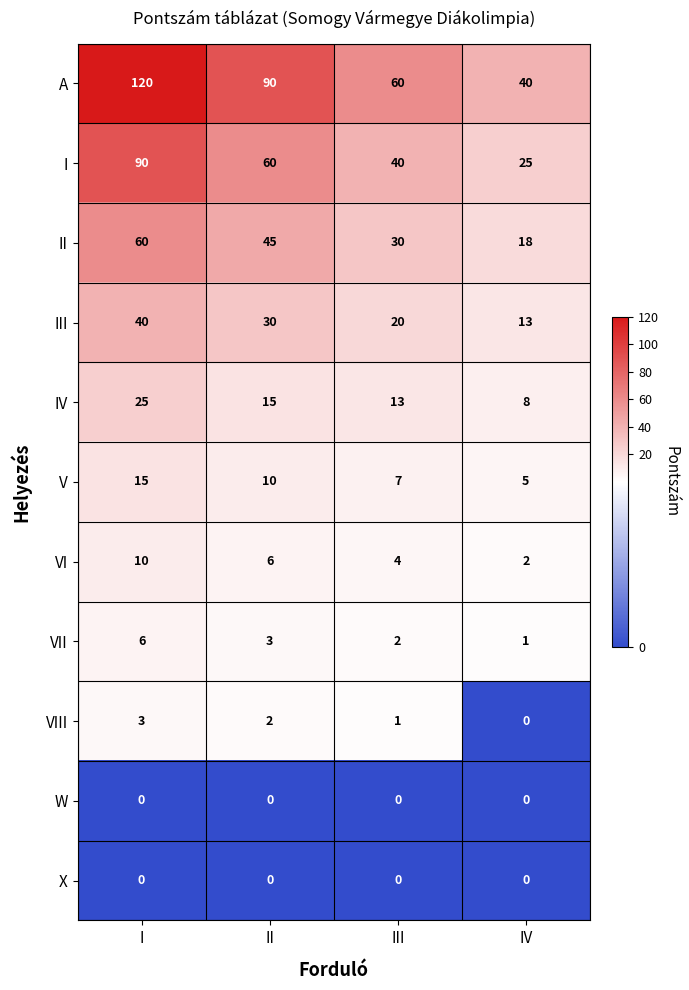

List the labels in order of III value, smallest first.

IV, III, II, I